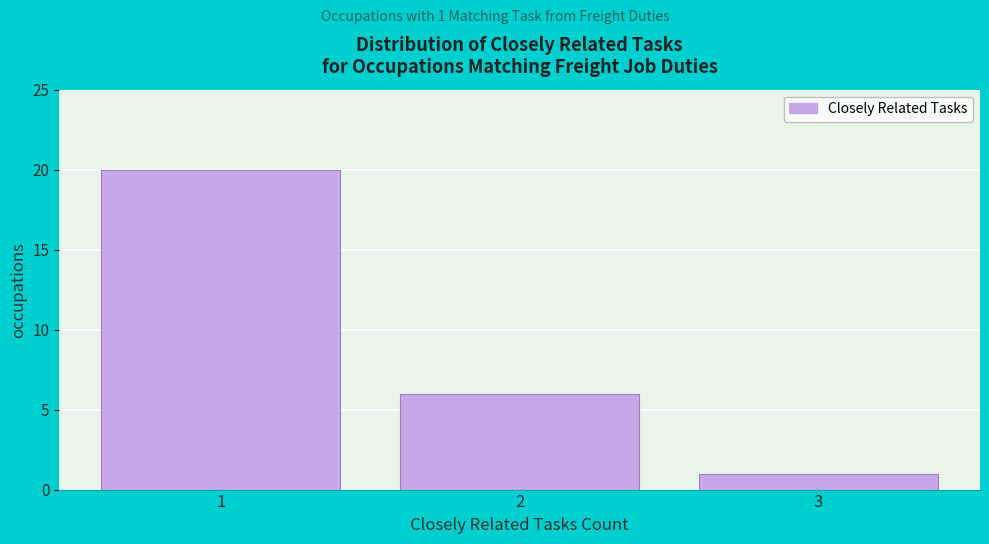

Over which range of the x-axis is the bar tallest?

0.5 to 1.5